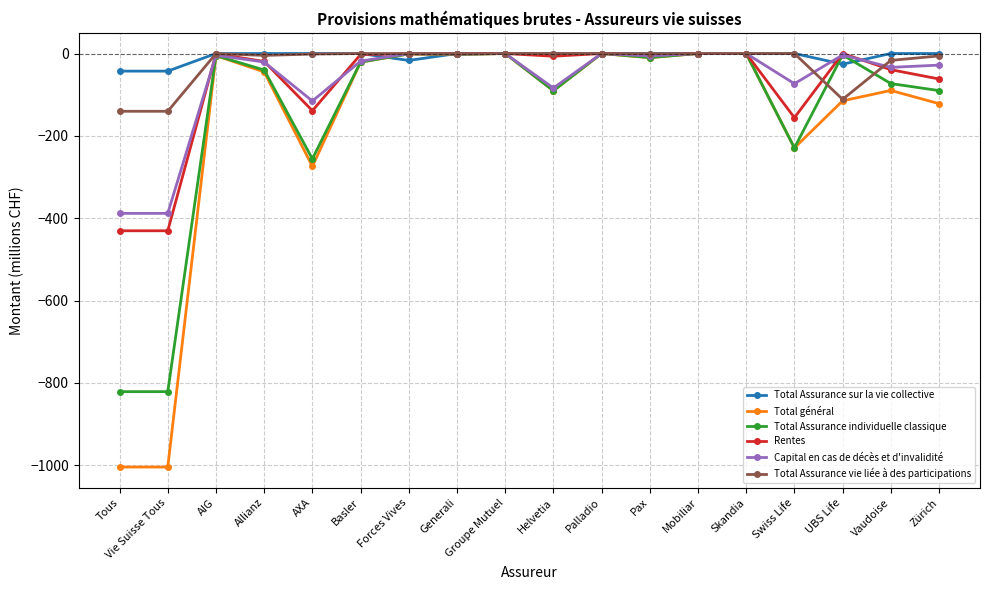

How many lines are shown in the chart?

6